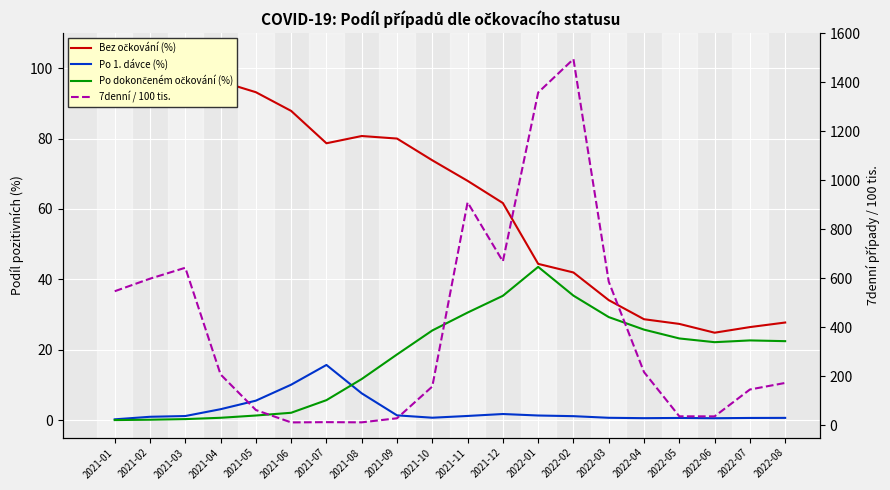

True or false: Po dokončeném očkování (%) has more than 1 points higher than both neighbors.

True